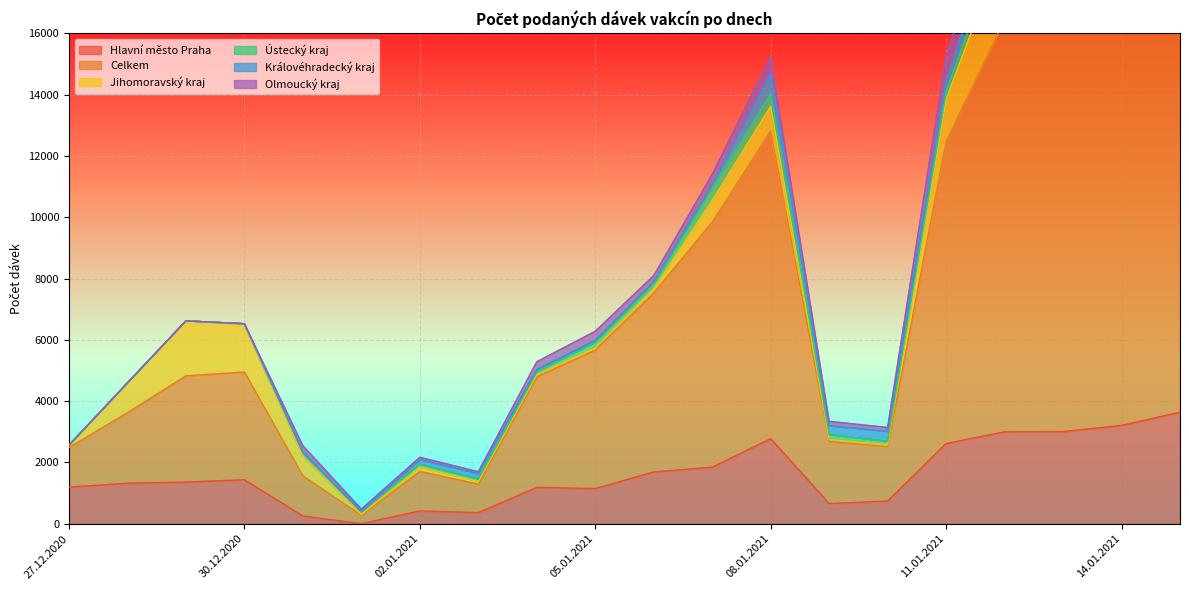

Between which two adjacent categories do Ústecký kraj and Hlavní město Praha first intersect?

31.12.2020 and 01.01.2021